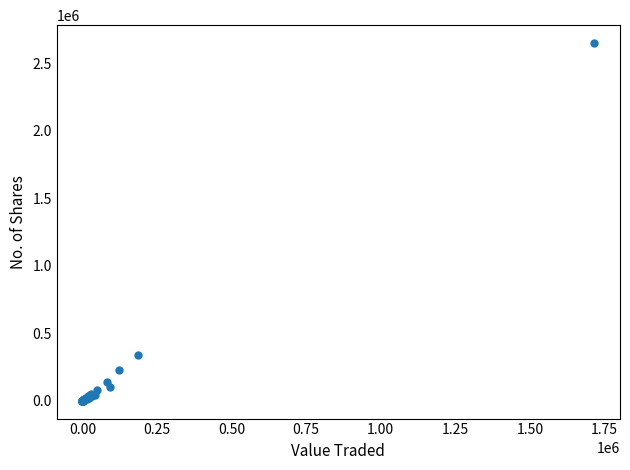

What Y value in the scatter plot is closest to 1324594?

338868